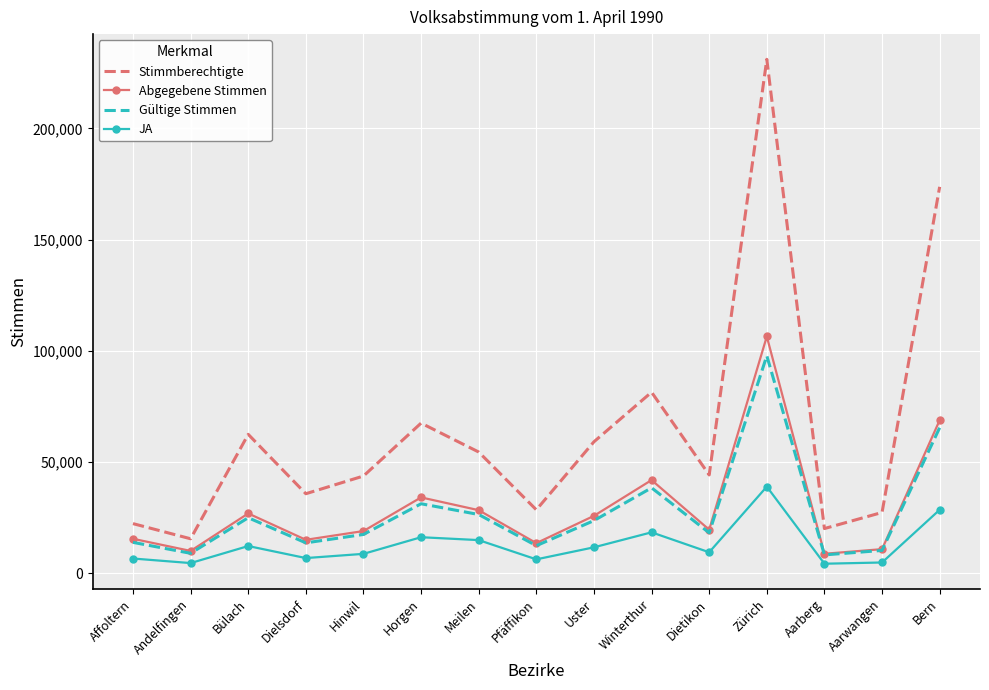

At which label is Abgegebene Stimmen closest to 57554?

Bern